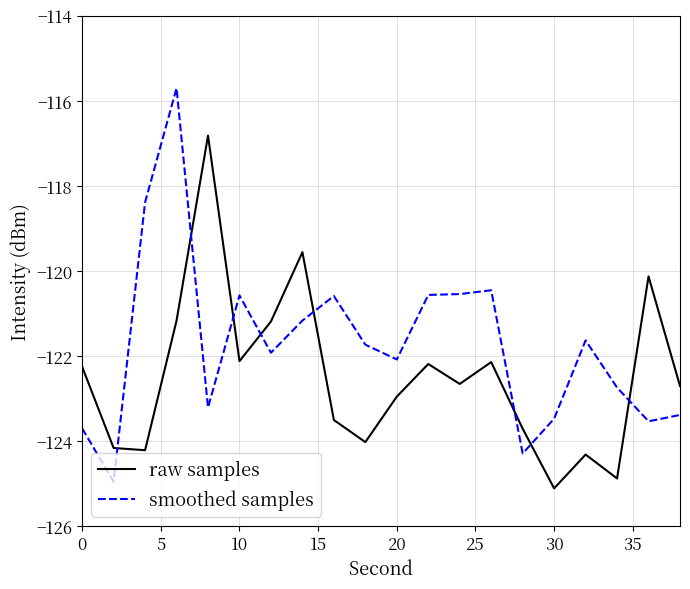

List the series in order of their overall mean, lowest first.

raw samples, smoothed samples